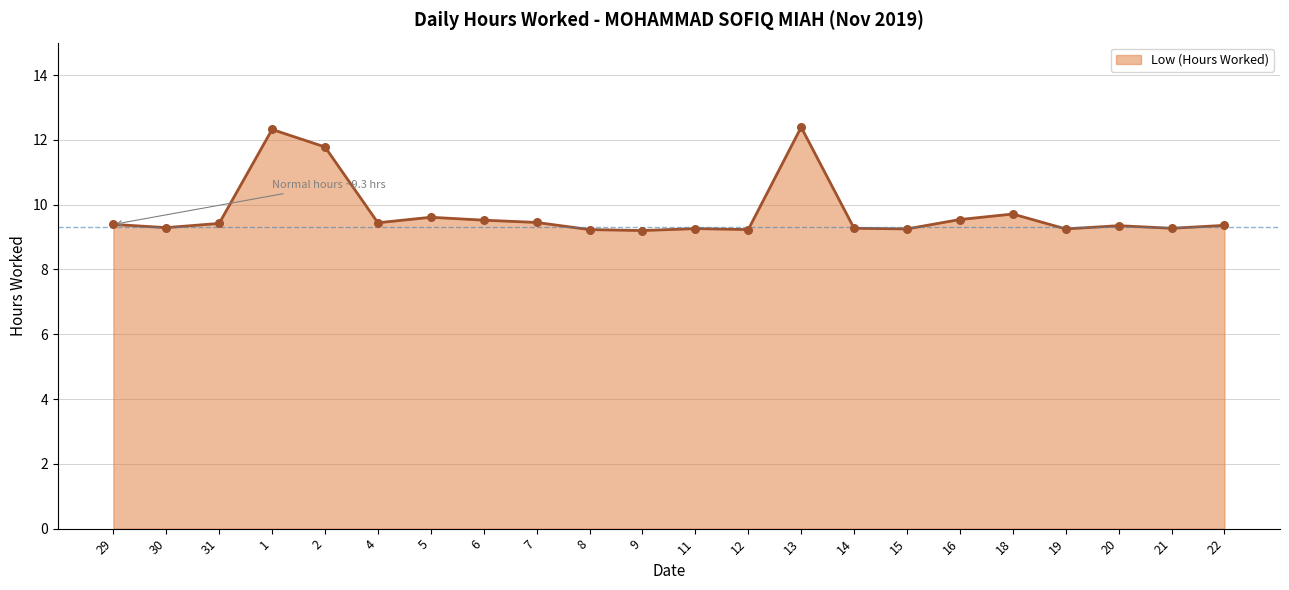

Which has a higher value, 20 or 14?

20